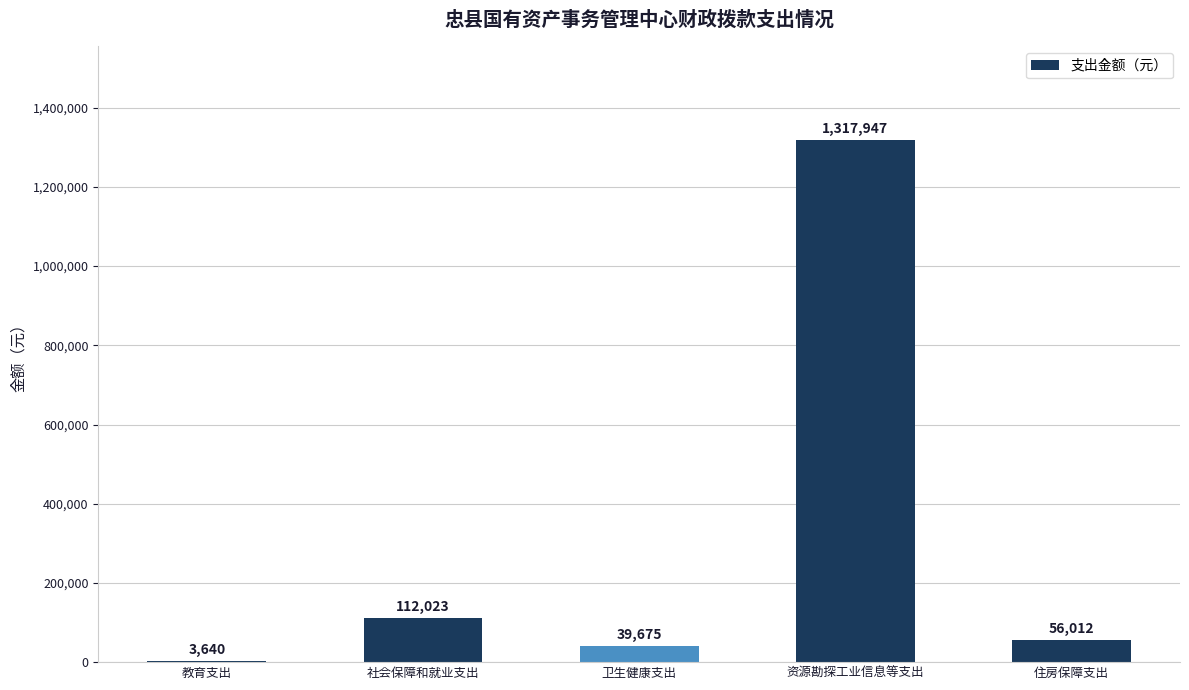

What is the ratio of the value at 教育支出 to the value at 卫生健康支出?

0.1